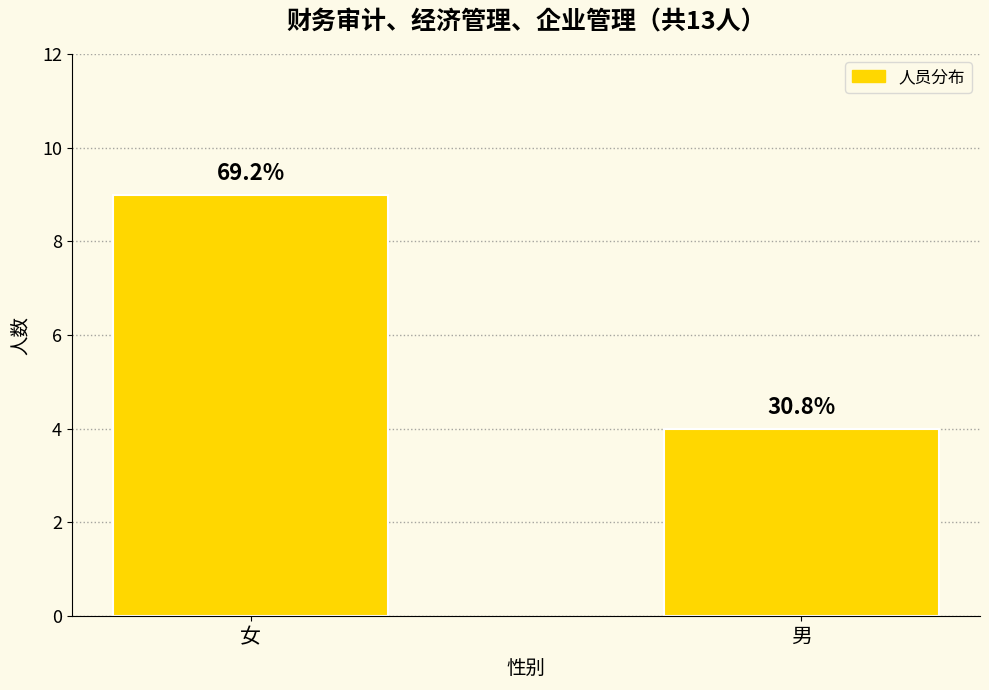

Where is the data nearest to the value 6?

男